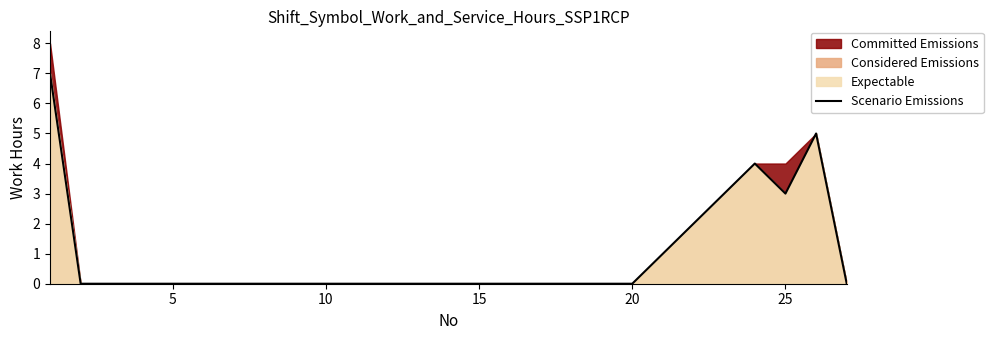

How many points are lower than both their immediate neighbors (excluding endpoints)?

1